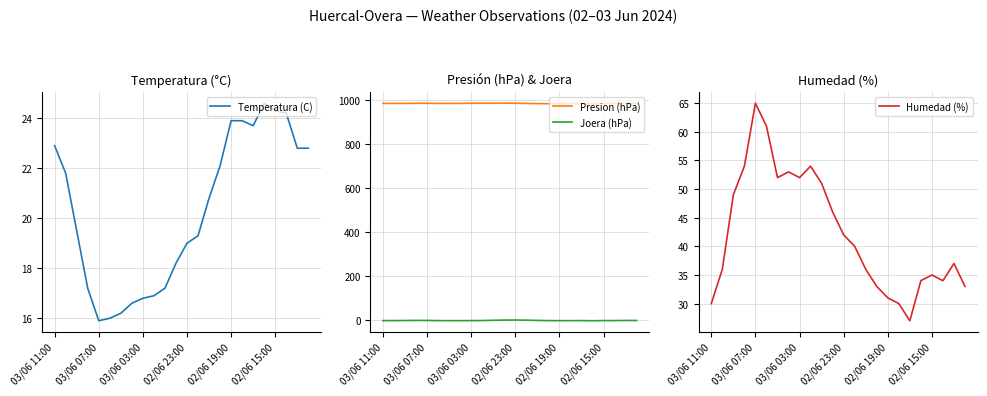

What is the highest value of the Presion (hPa) series?

983.8